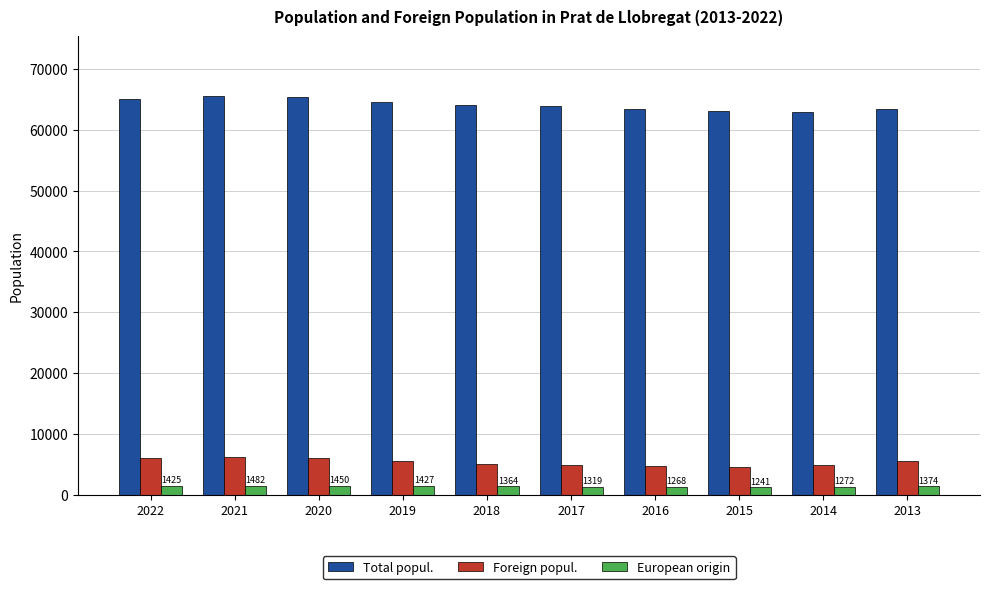

List the series in order of their peak value, lowest first.

European origin, Foreign popul., Total popul.